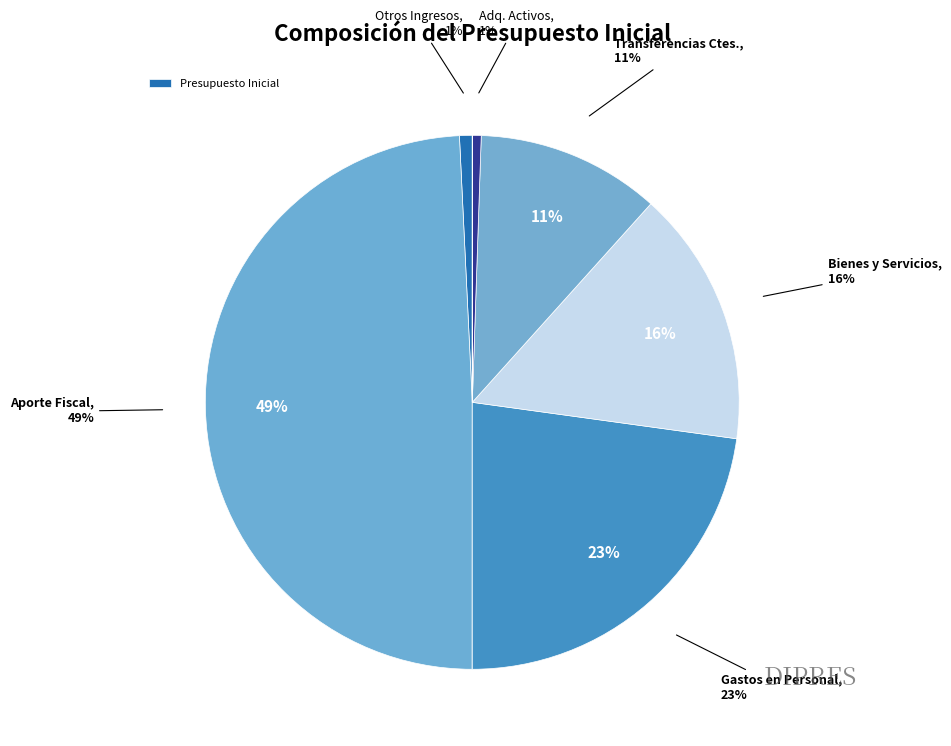

Do RECUPERACIÓN DE PRÉSTAMOS and APORTE FISCAL together represent more than half of the pie?

No